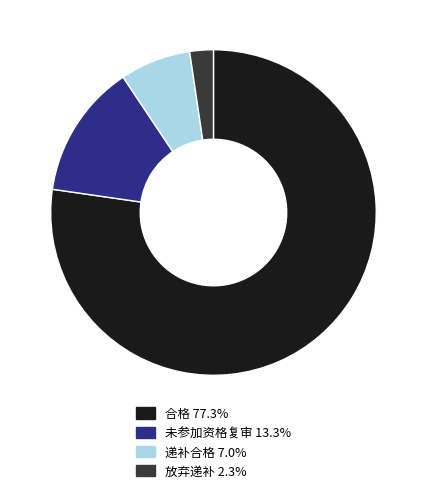

How many segments does this pie chart have?

4